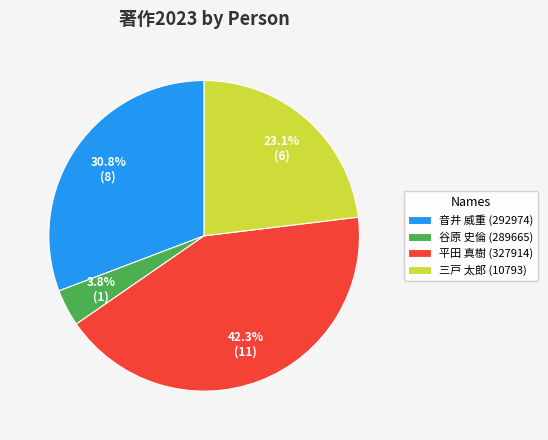

To the nearest percent, what portion does 三戸 太郎 (10793) represent?

23%